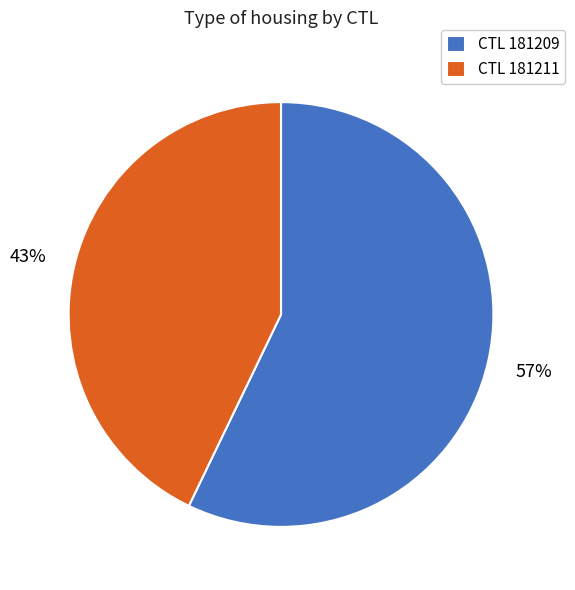

Is CTL 181211 the majority of the pie?

No